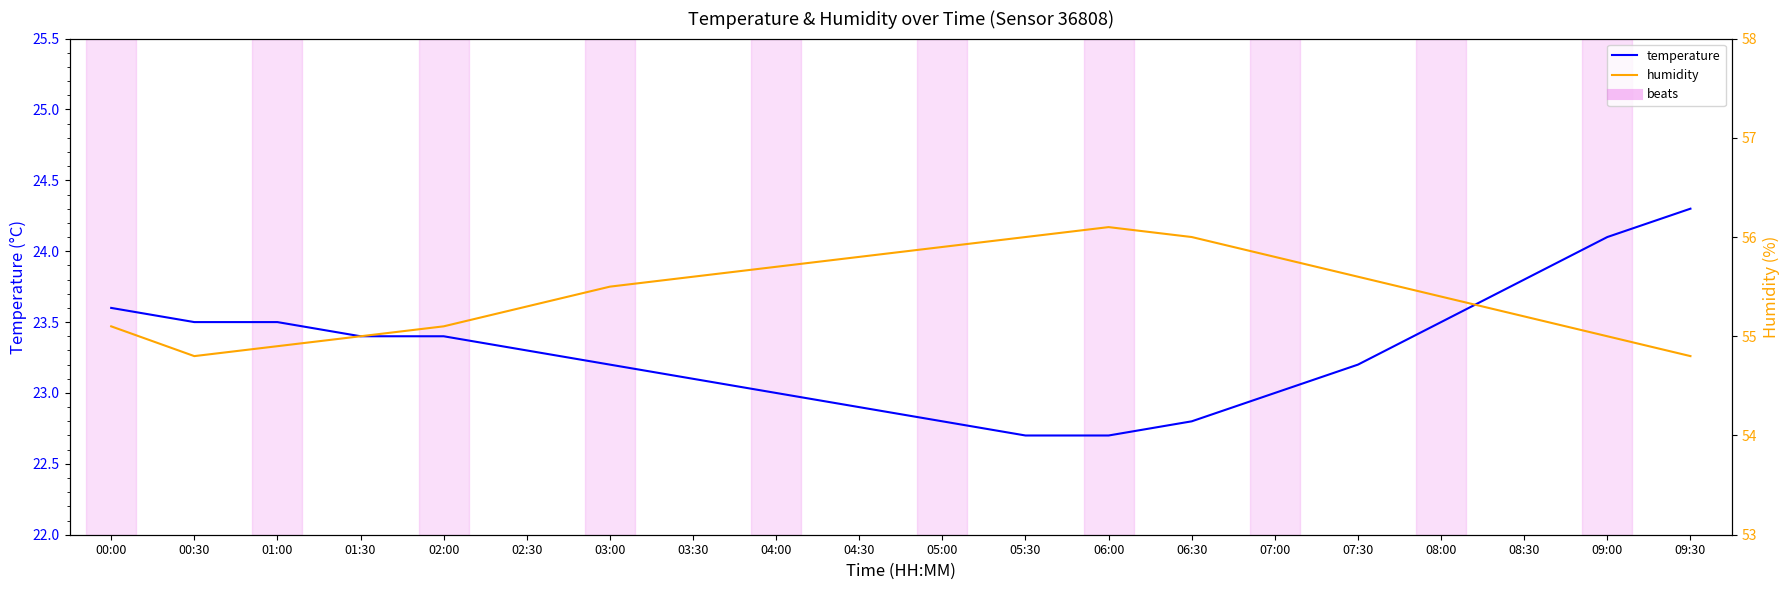

What is the difference between the second highest and minimum values in the humidity series?

1.2